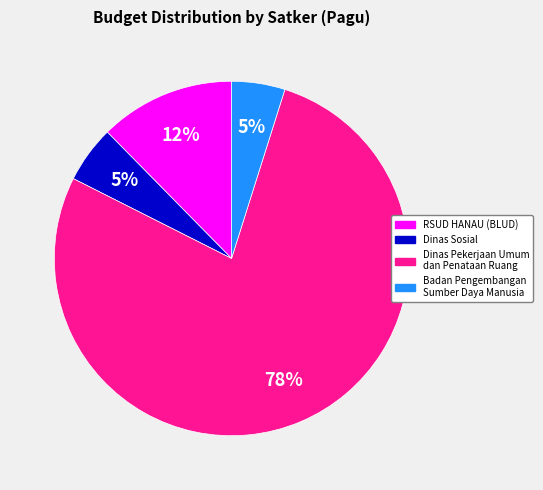

Is there any slice that represents more than half of the pie?

Yes